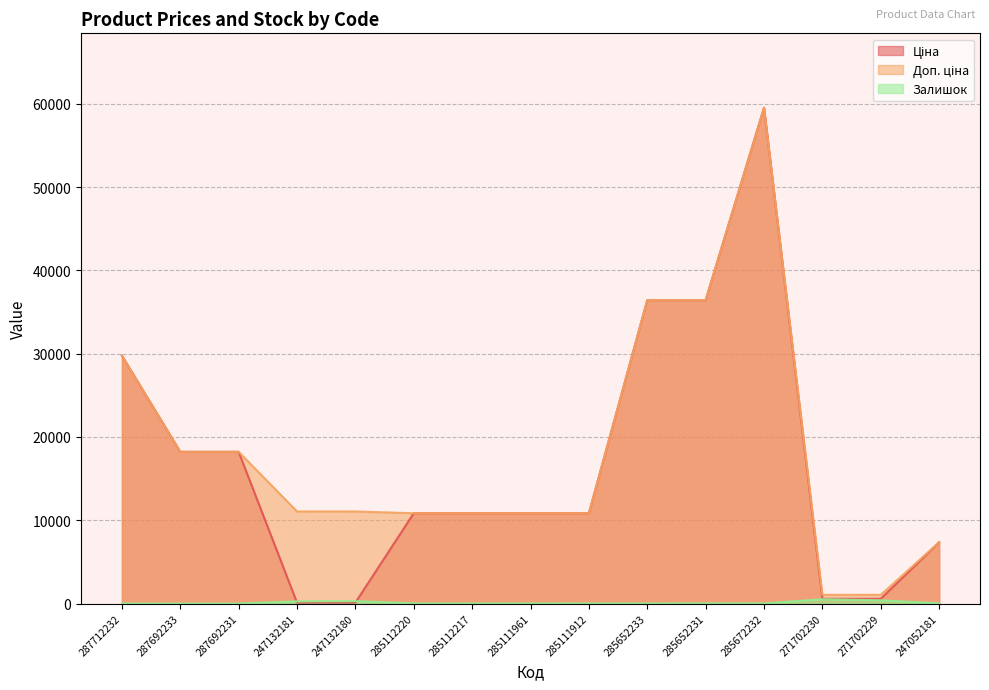

Which has a higher value, 285112220 or 287712232?

287712232